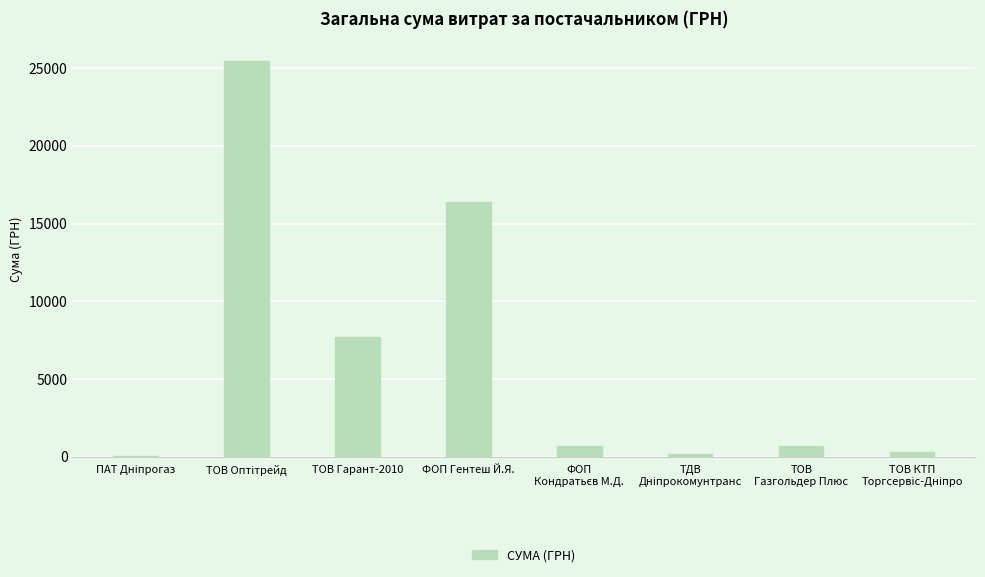

What is the sum of all values?

51539.0